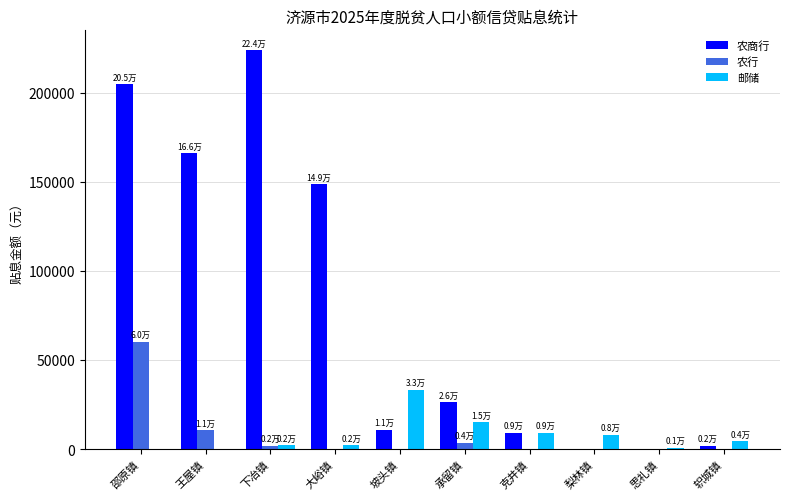

What is the sum of all 邮储 values?

75381.5